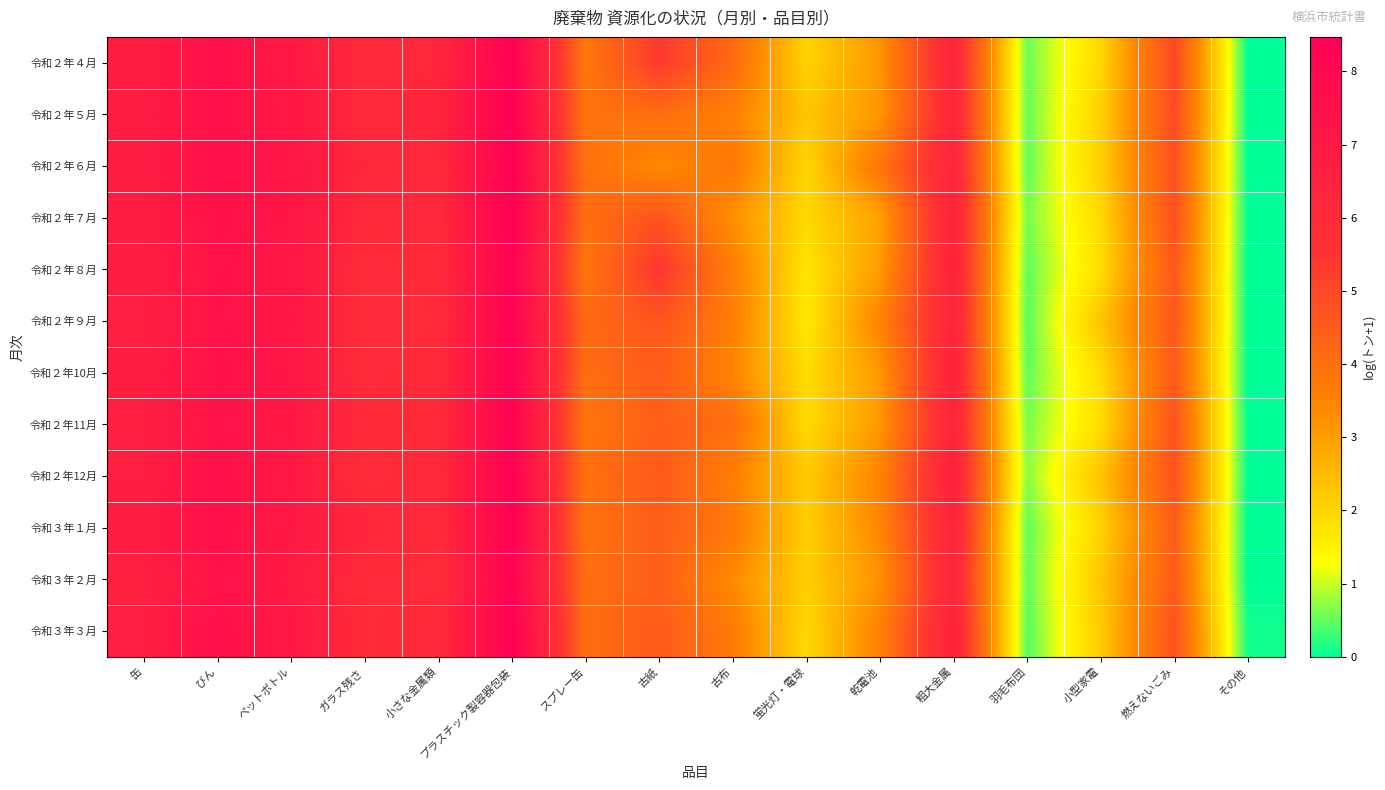

Which has a higher value, 燃えないごみ or 古紙?

古紙